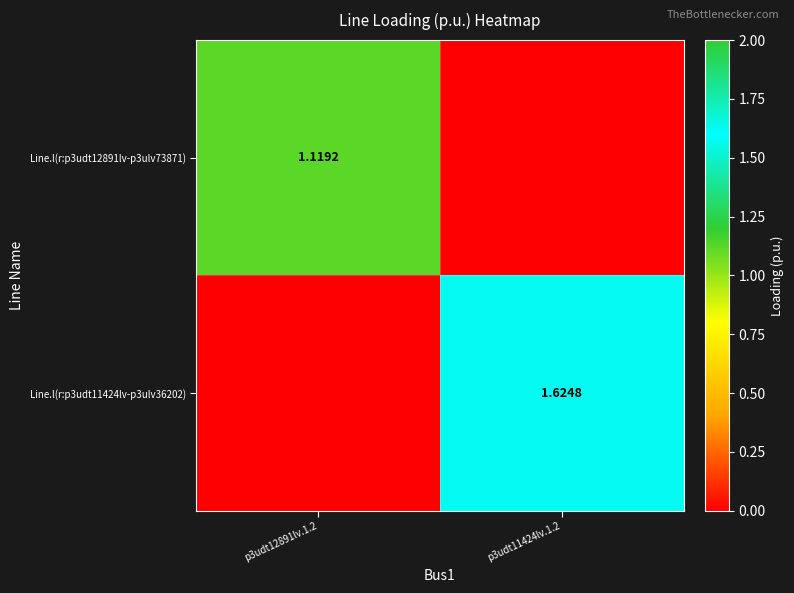

What is the sum of all Line.l(r:p3udt11424lv-p3ulv36202) values?

1.6